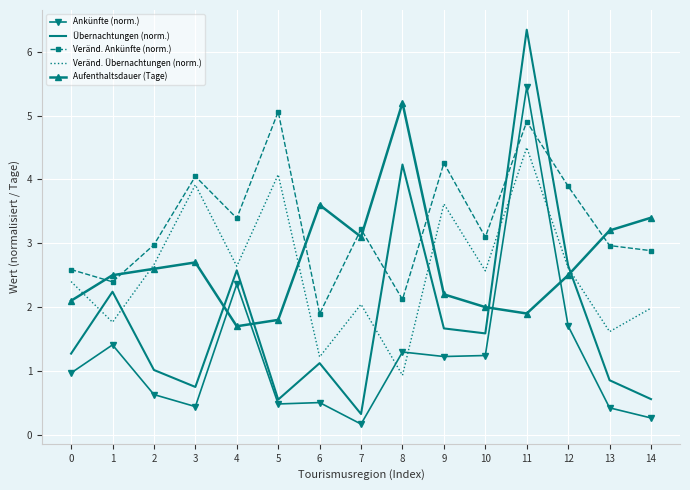

Rank the series at 9 from lowest to highest value.

Ankünfte (norm.), Übernachtungen (norm.), Aufenthaltsdauer (Tage), Veränd. Übernachtungen (norm.), Veränd. Ankünfte (norm.)